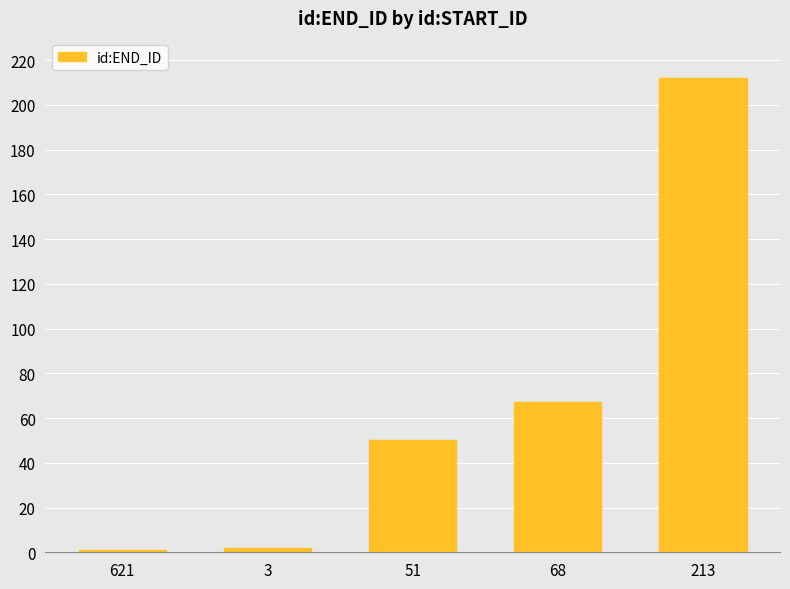

Reading left to right, extract all data points from this chart.

1	2	50	67	212